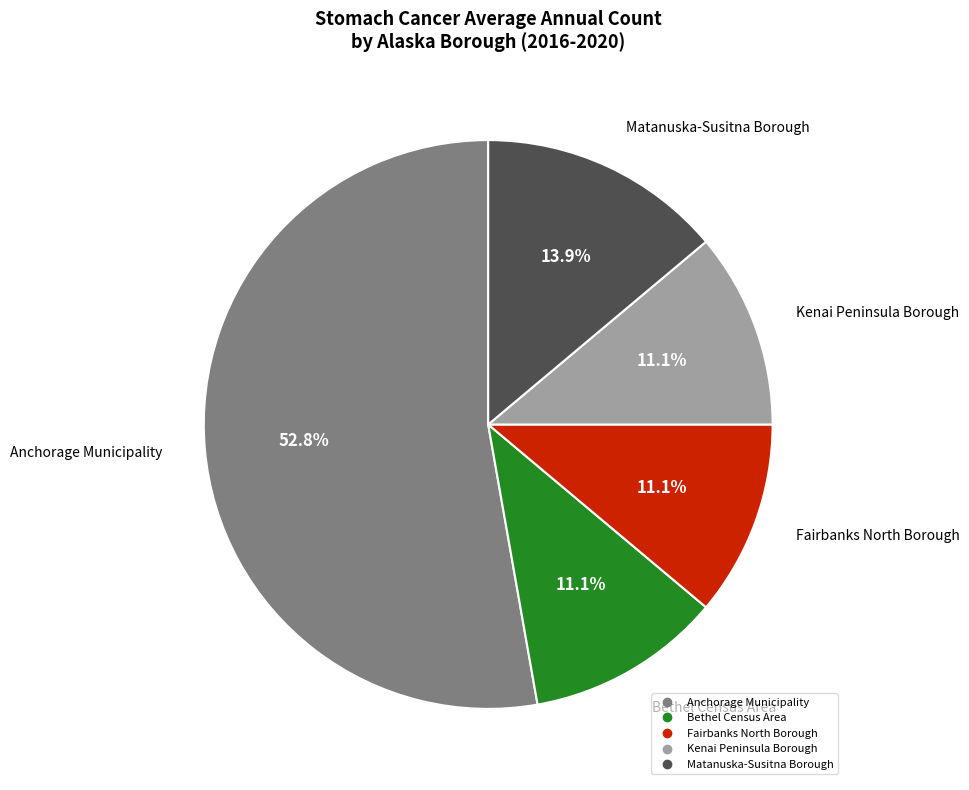

To the nearest percent, what percentage of the pie is Matanuska-Susitna Borough?

14%